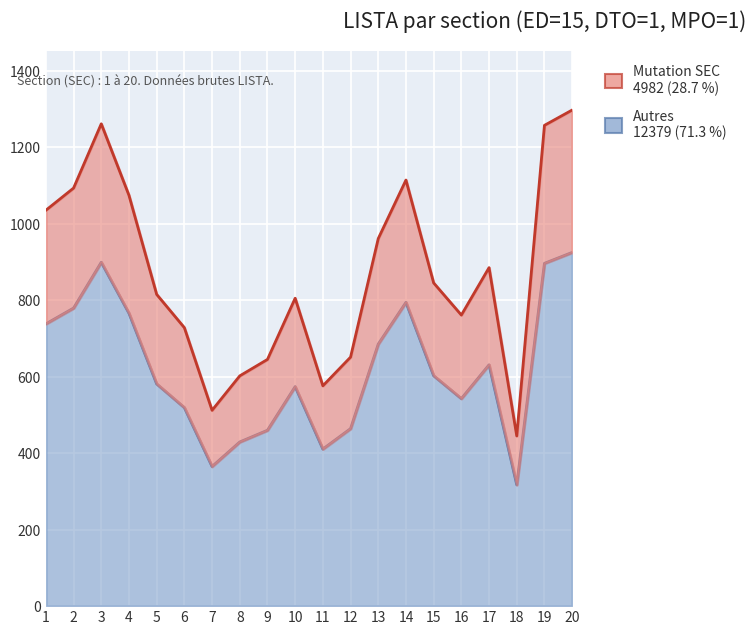

Reading right to left, extract all data points from this chart.

924.8	896.2	317.3	631.0	542.6	602.5	794.3	685.2	464.2	410.7	574.0	459.9	429.2	365.1	519.1	581.1	765.8	899.1	779.3	738.0